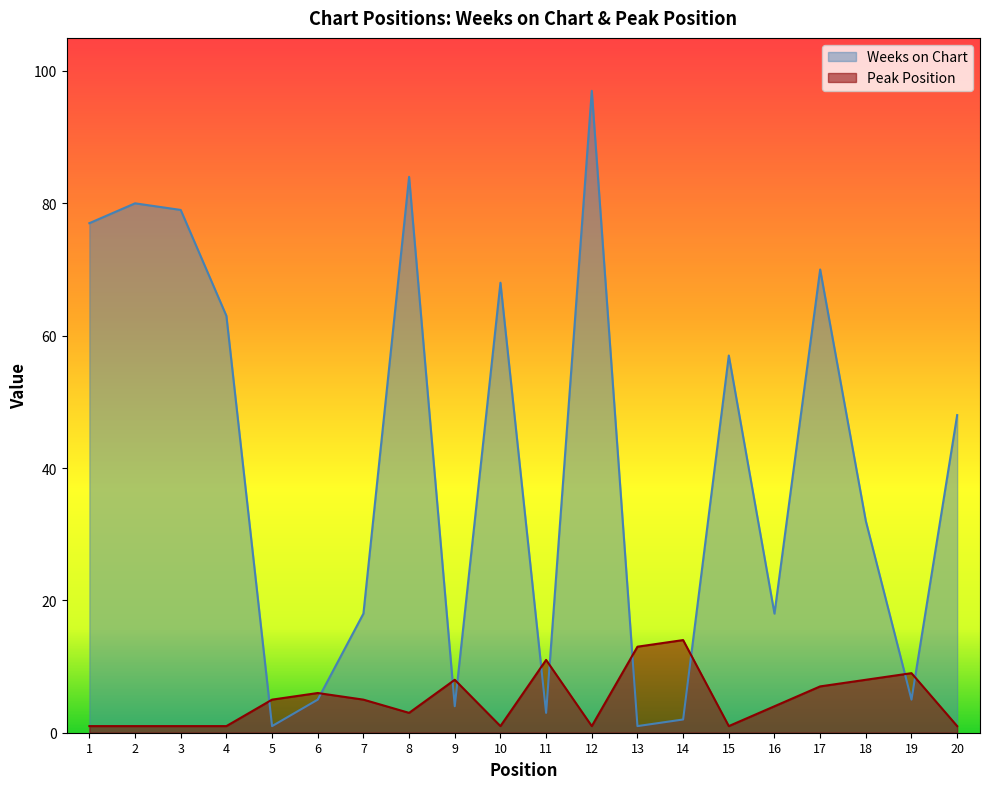

The Weeks on Chart series shows 16 at 10. True or false?

False